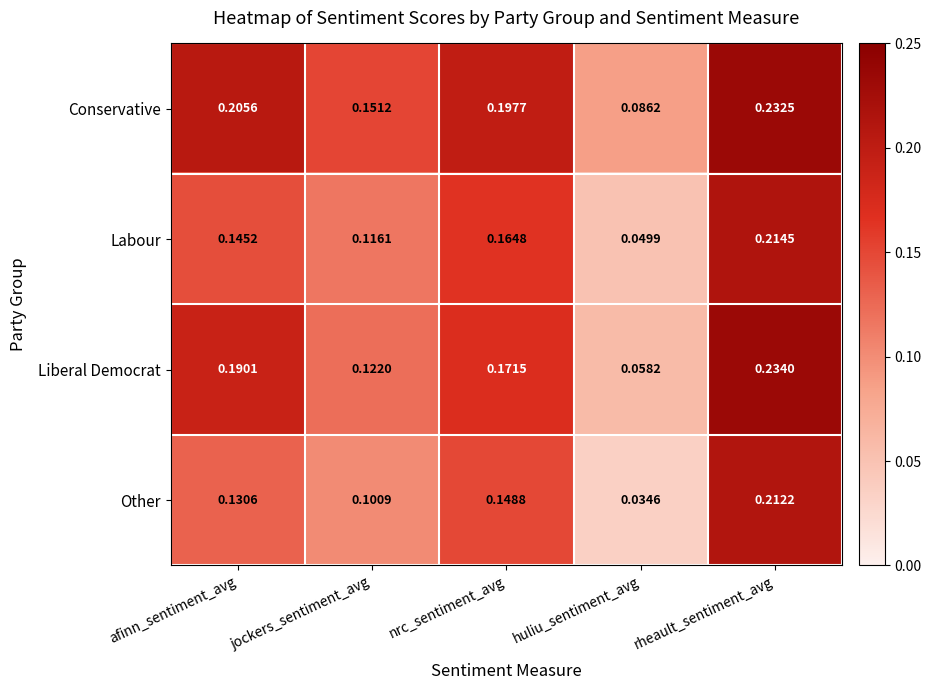

At which category does the chart reach its peak across all series?

rheault_sentiment_avg